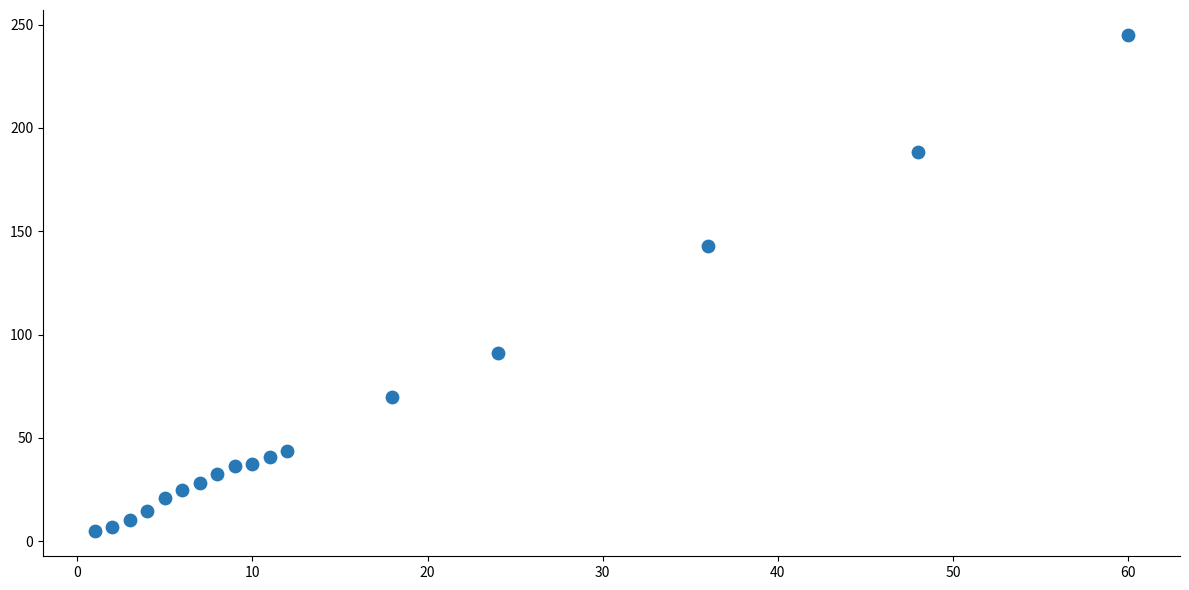

What Y value in the scatter plot is closest to 124?

143.1